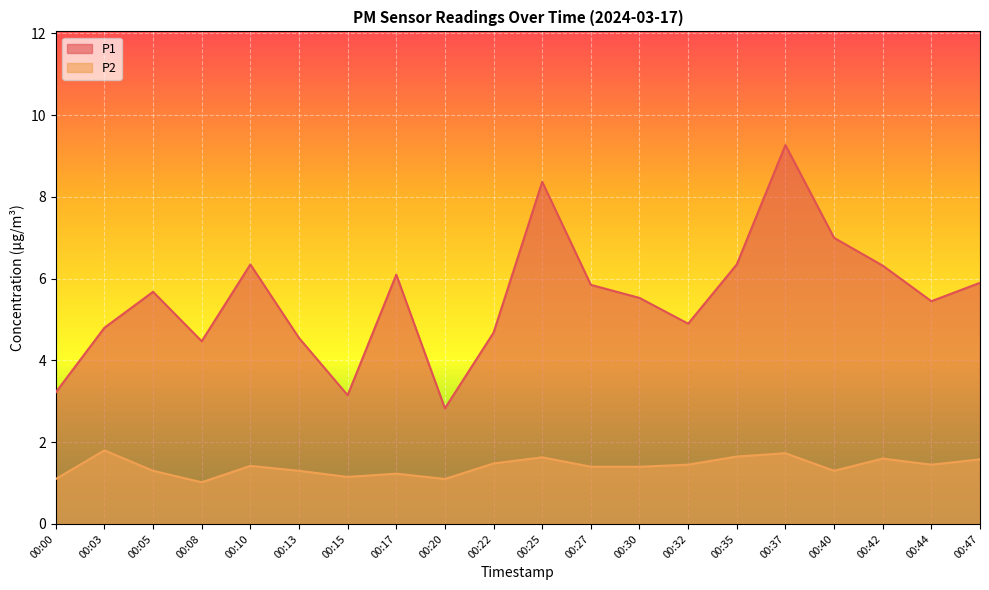

What is the spread (max minus min) of values at 00:17?

4.9